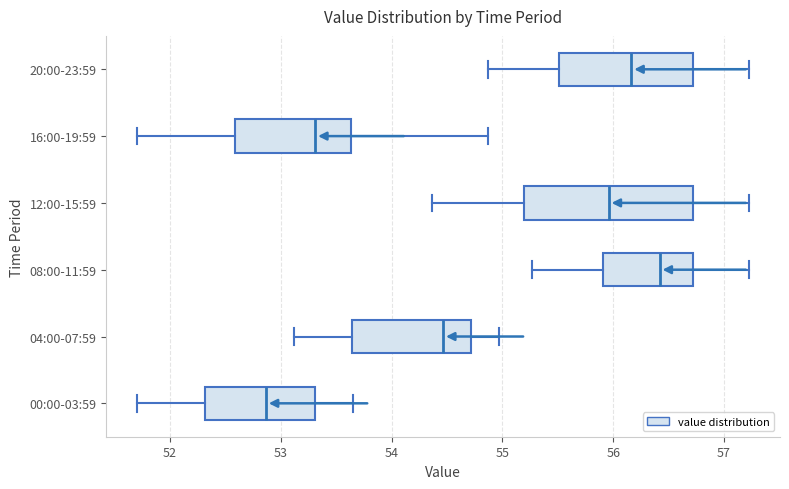

Which box is the widest, from its left edge to its right edge?

12:00-15:59